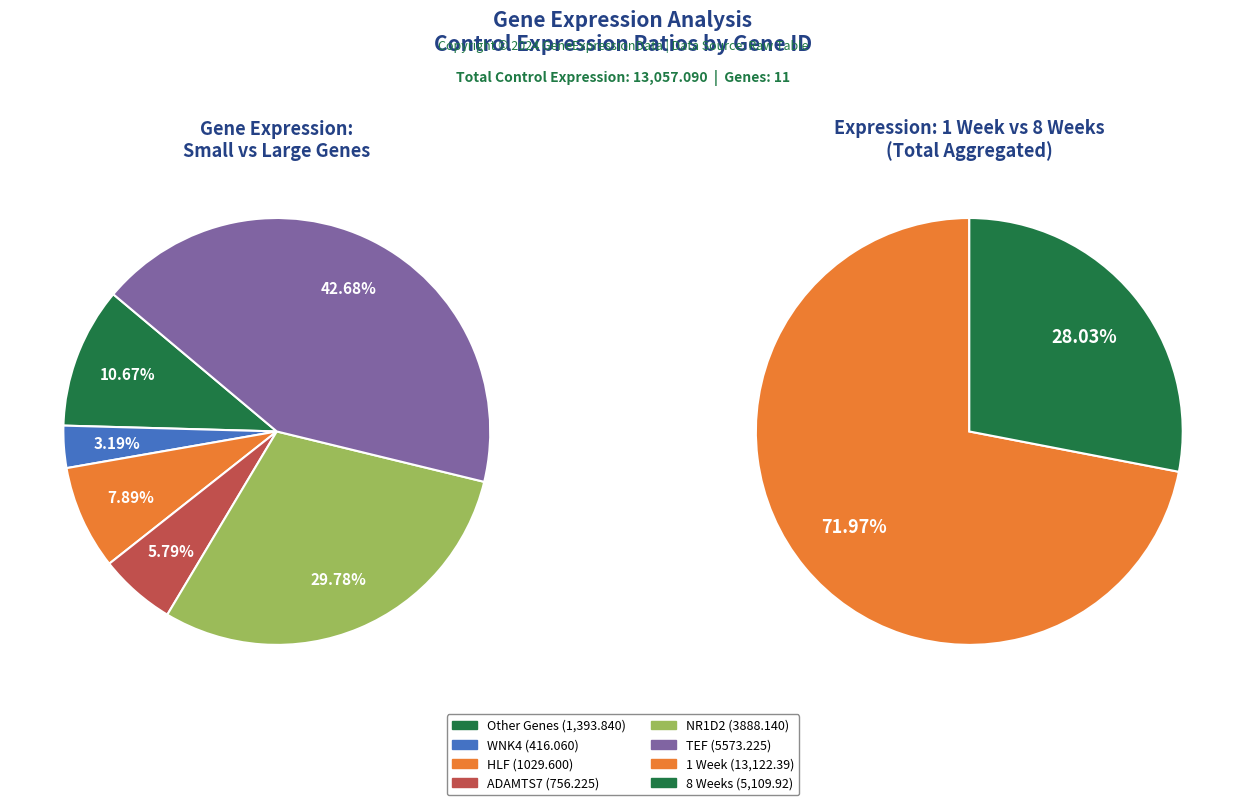

To the nearest percent, what percentage of the pie is NR1D2?

30%